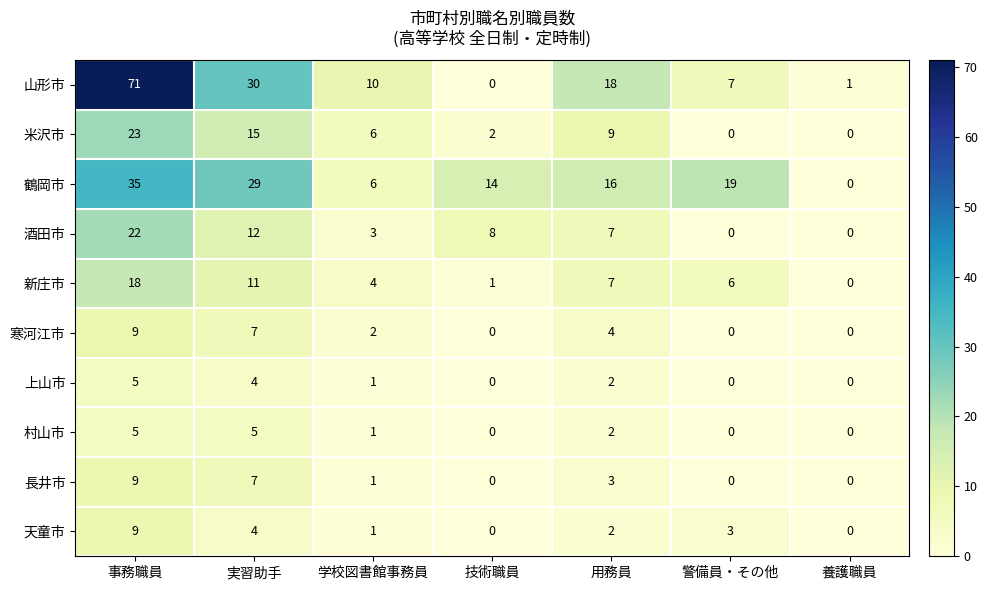

The 寒河江市 series shows 0 at 学校図書館事務員. True or false?

False